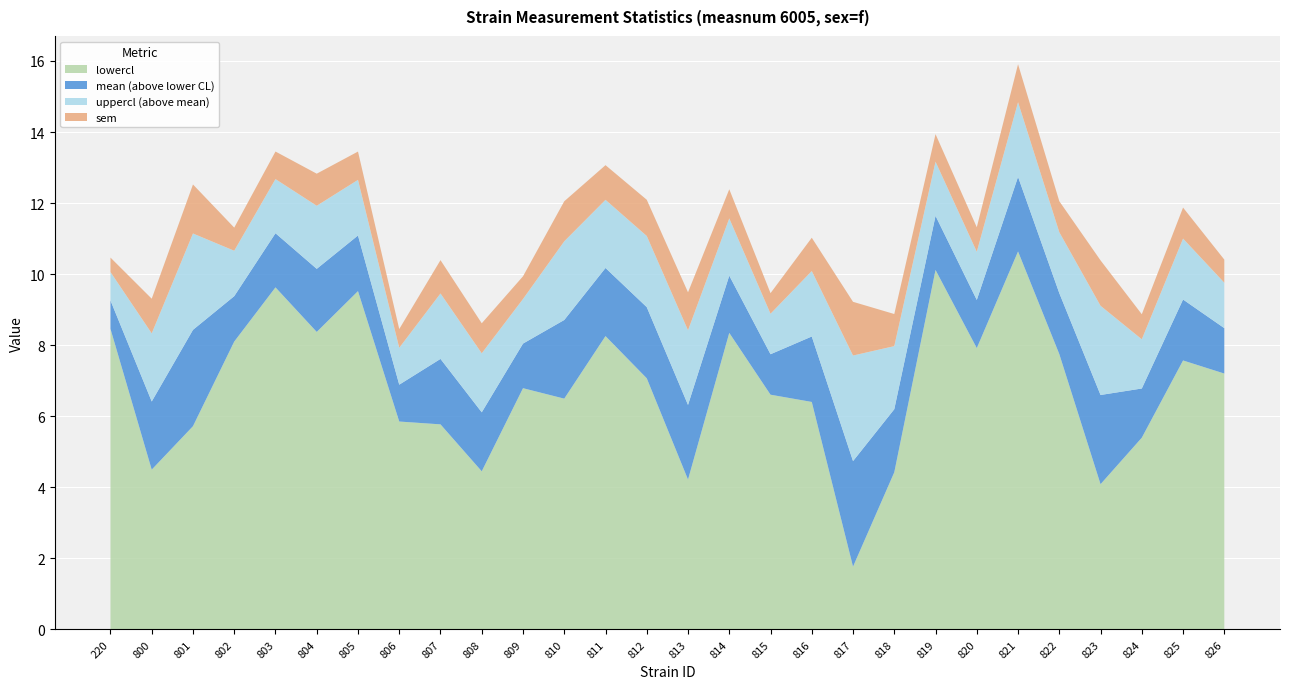

Reading right to left, list all the values displayed in this chart.

mean: 826=8.5	825=9.3	824=6.8	823=6.6	822=9.5	821=12.7	820=9.3	819=11.6	818=6.2	817=4.7	816=8.2	815=7.7	814=10.0	813=6.3	812=9.1	811=10.2	810=8.7	809=8.0	808=6.1	807=7.6	806=6.9	805=11.1	804=10.2	803=11.2	802=9.4	801=8.4	800=6.4	220=9.3
uppercl: 826=9.8	825=11.0	824=8.2	823=9.1	822=11.2	821=14.8	820=10.6	819=13.2	818=8.0	817=7.7	816=10.1	815=8.9	814=11.6	813=8.4	812=11.1	811=12.1	810=10.9	809=9.3	808=7.8	807=9.5	806=7.9	805=12.7	804=11.9	803=12.7	802=10.7	801=11.1	800=8.3	220=10.1
lowercl: 826=7.2	825=7.6	824=5.4	823=4.1	822=7.8	821=10.6	820=7.9	819=10.1	818=4.4	817=1.8	816=6.4	815=6.6	814=8.3	813=4.2	812=7.1	811=8.3	810=6.5	809=6.8	808=4.5	807=5.8	806=5.9	805=9.5	804=8.4	803=9.6	802=8.1	801=5.7	800=4.5	220=8.5
sem: 826=0.7	825=0.9	824=0.7	823=1.3	822=0.9	821=1.1	820=0.7	819=0.8	818=0.9	817=1.5	816=0.9	815=0.6	814=0.8	813=1.1	812=1.0	811=1.0	810=1.1	809=0.6	808=0.8	807=0.9	806=0.5	805=0.8	804=0.9	803=0.8	802=0.7	801=1.4	800=1.0	220=0.4